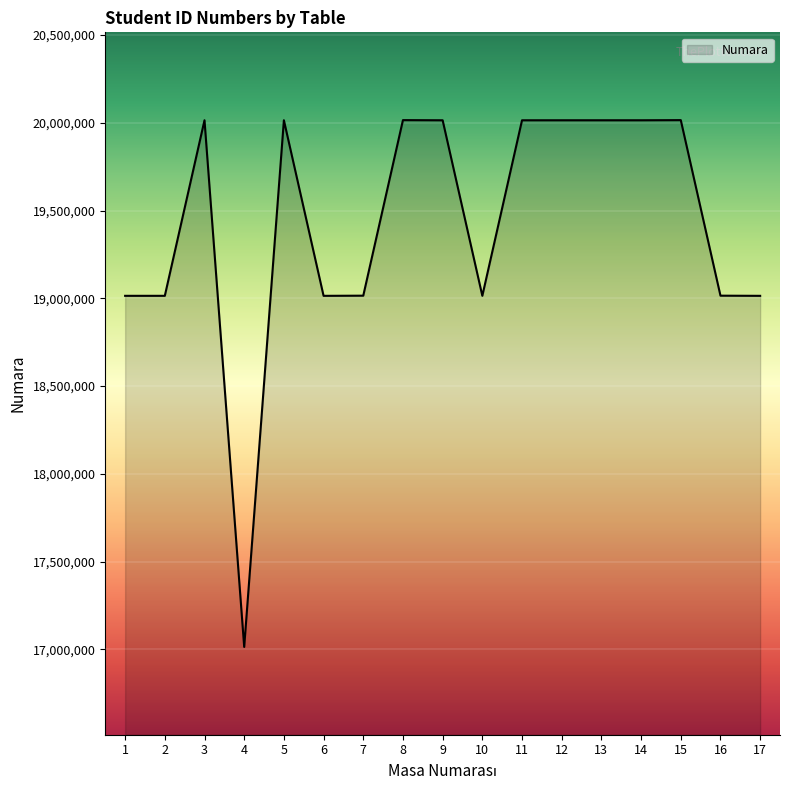

Is it true that the value at 8 is 20014901?

True